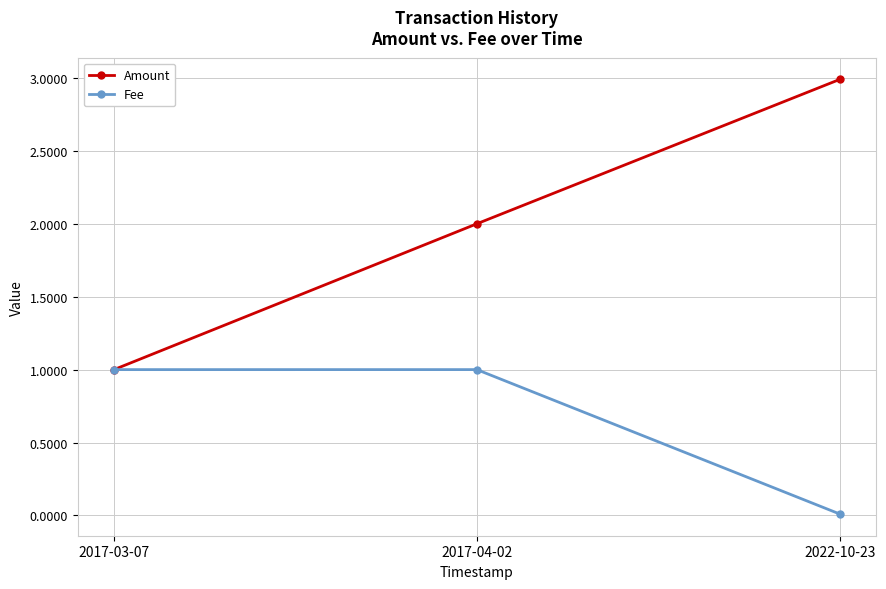

What value does the Fee series have at 2017-03-07?

1.0